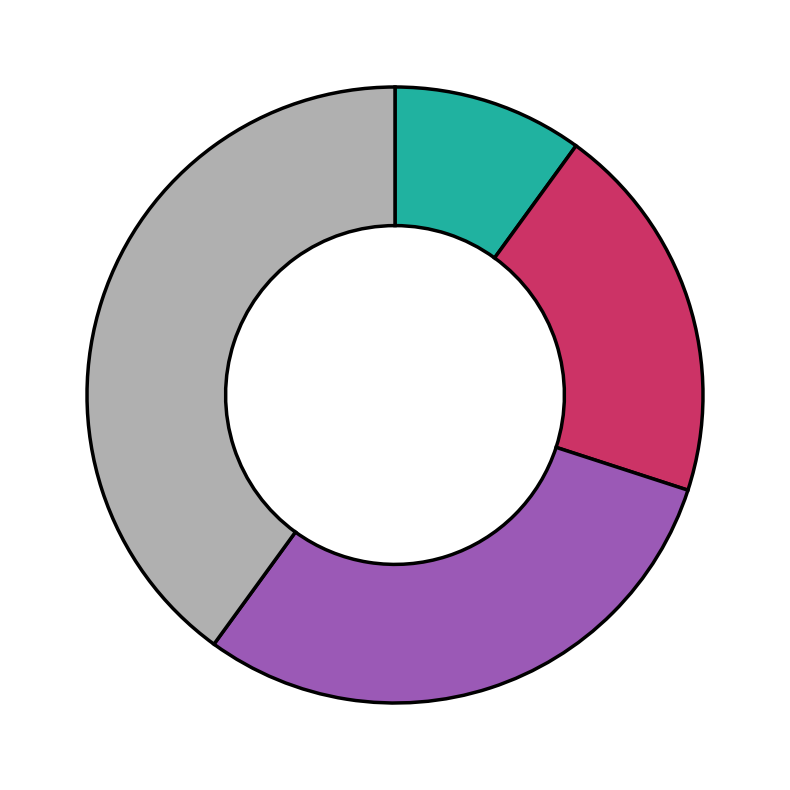

Is there any slice that represents more than half of the pie?

No